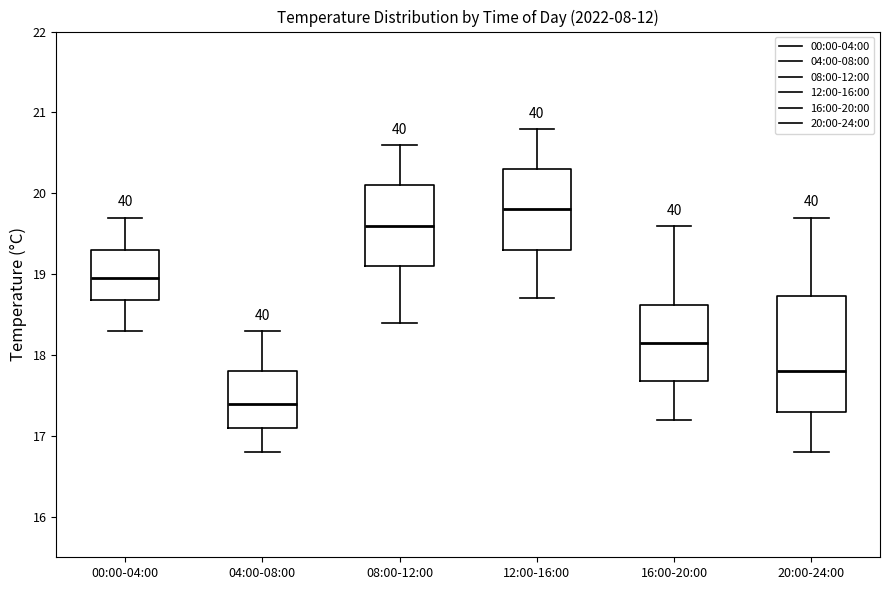

Reading left to right, transcribe this box plot: for each box, give where its median line is, the range the box spans, and where its two whiskers end, as read against the y-axis. The values are not printed on the chart, so give them approximately, as read against the axis.

00:00-04:00: median 19.0, box 18.7 to 19.3, whiskers 18.3 to 19.7
04:00-08:00: median 17.4, box 17.1 to 17.8, whiskers 16.8 to 18.3
08:00-12:00: median 19.6, box 19.1 to 20.1, whiskers 18.4 to 20.6
12:00-16:00: median 19.8, box 19.3 to 20.3, whiskers 18.7 to 20.8
16:00-20:00: median 18.2, box 17.7 to 18.6, whiskers 17.2 to 19.6
20:00-24:00: median 17.8, box 17.3 to 18.7, whiskers 16.8 to 19.7